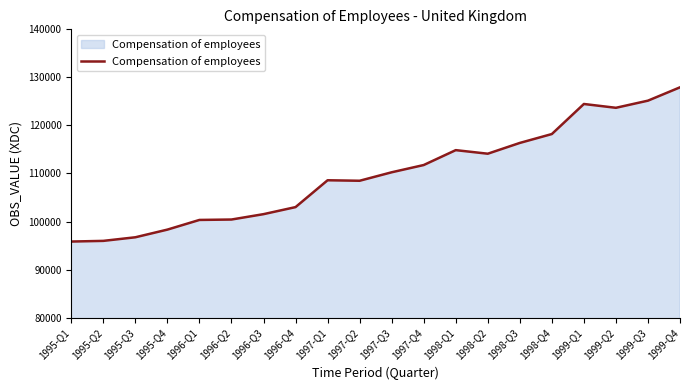

Is it true that the value at 1997-Q4 is 148926?

False